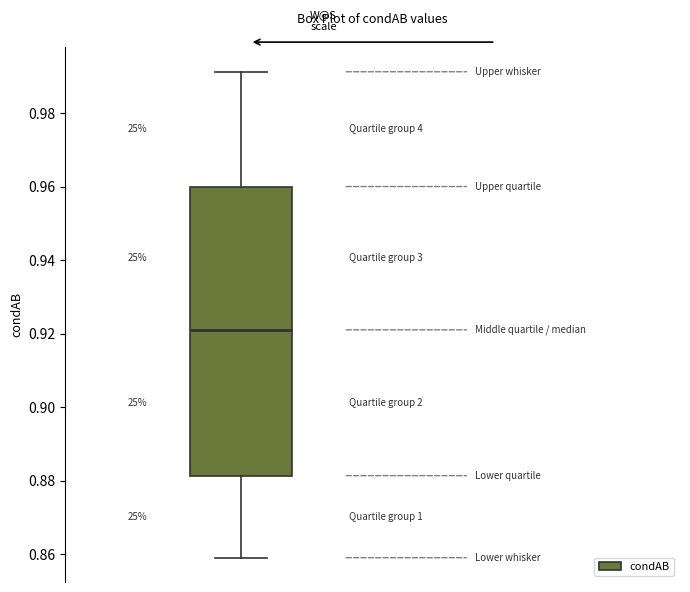

Transcribe this box plot: give where the median line is, the range the box spans, and where the two whiskers end, as read against the y-axis. The values are not printed on the chart, so give them approximately, as read against the axis.

median 0.922, box 0.882 to 0.960, whiskers 0.860 to 0.992